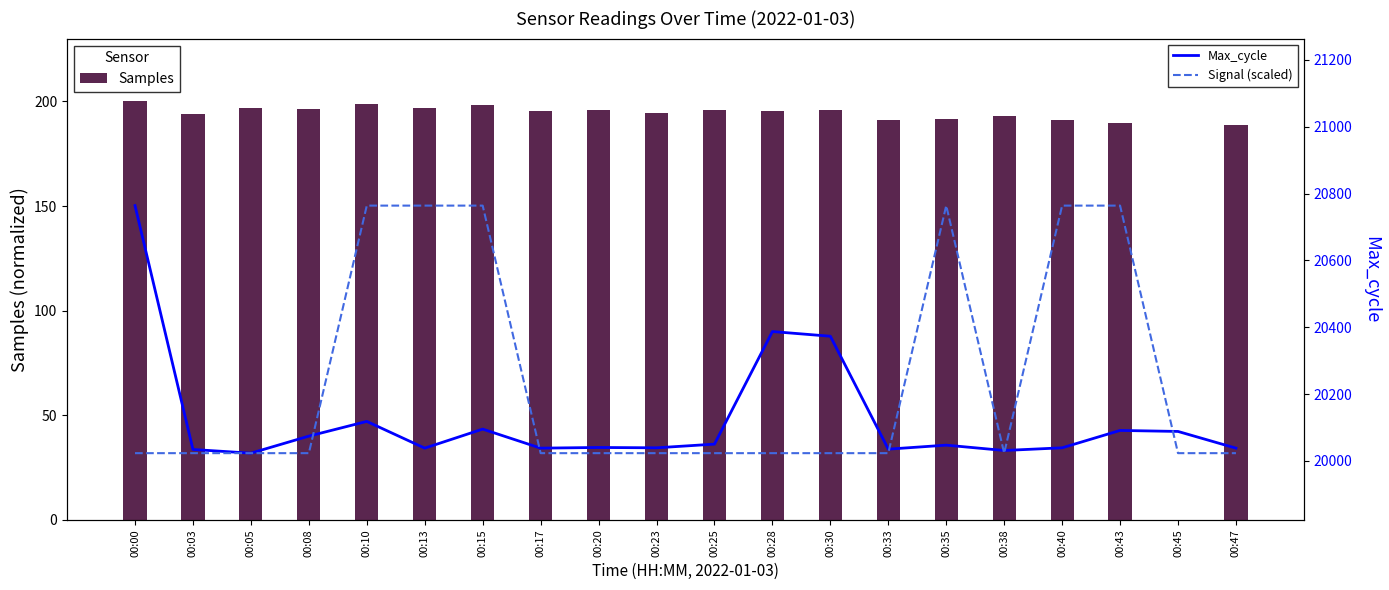

Between 00:25 and 00:43, which is larger?

00:25